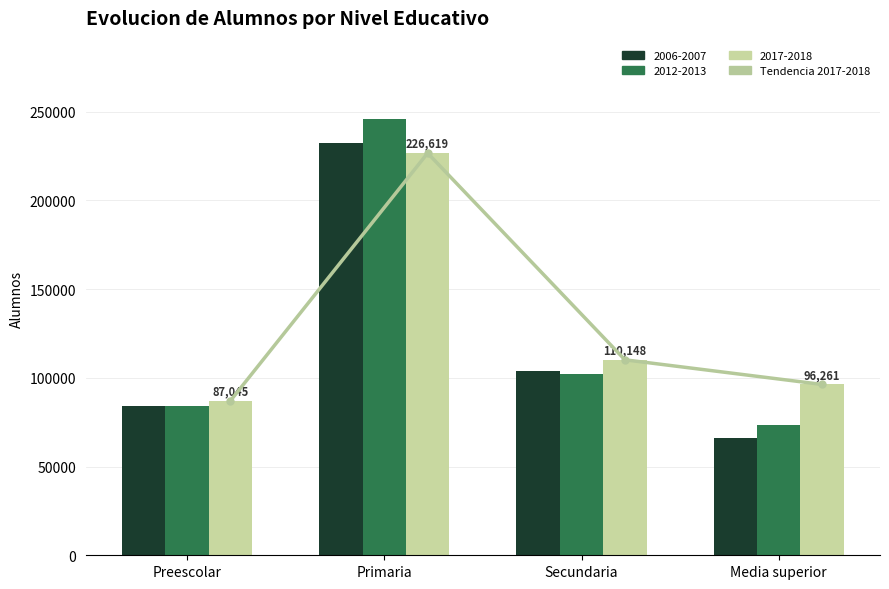

Rank the categories by 2012-2013 value from highest to lowest.

Primaria, Secundaria, Preescolar, Media superior